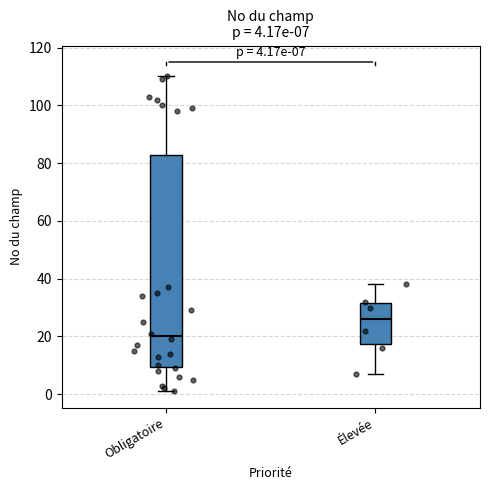

Which box has the lowest median line?

Obligatoire